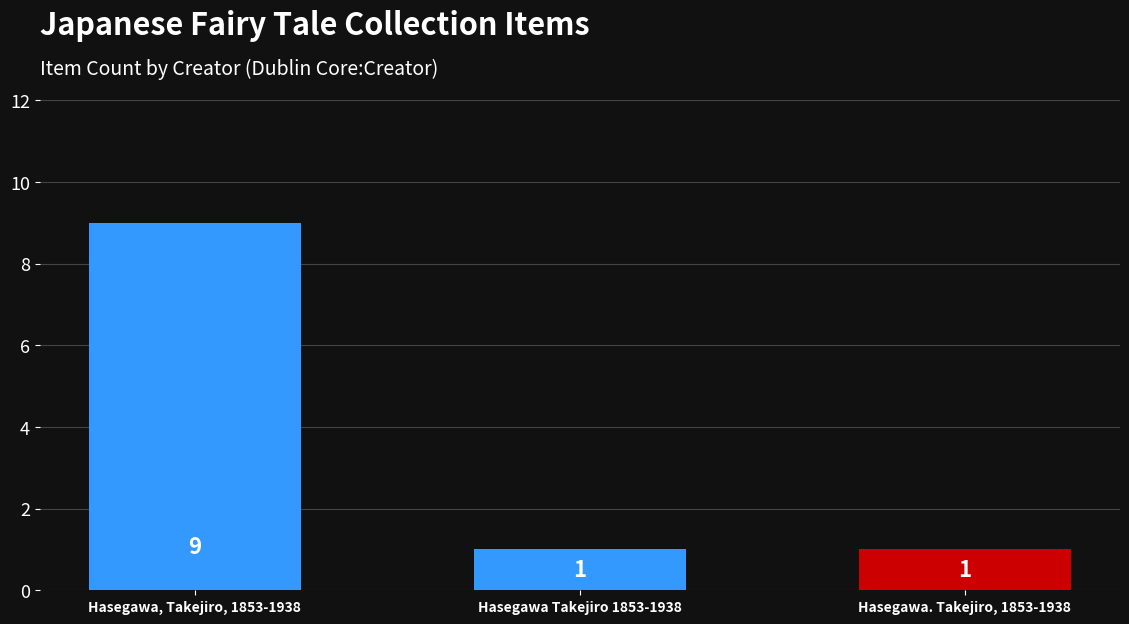

Reading left to right, list all the values displayed in this chart.

9	1	1